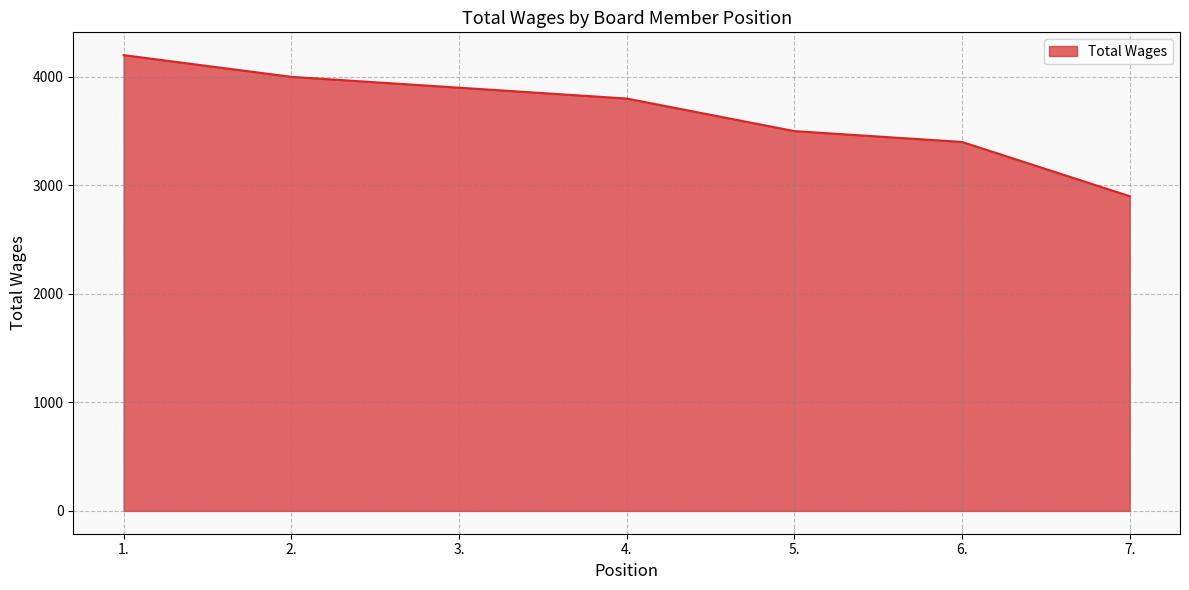

Reading right to left, transcribe all the data shown in this chart.

7.=2900	6.=3400	5.=3500	4.=3800	3.=3900	2.=4000	1.=4200